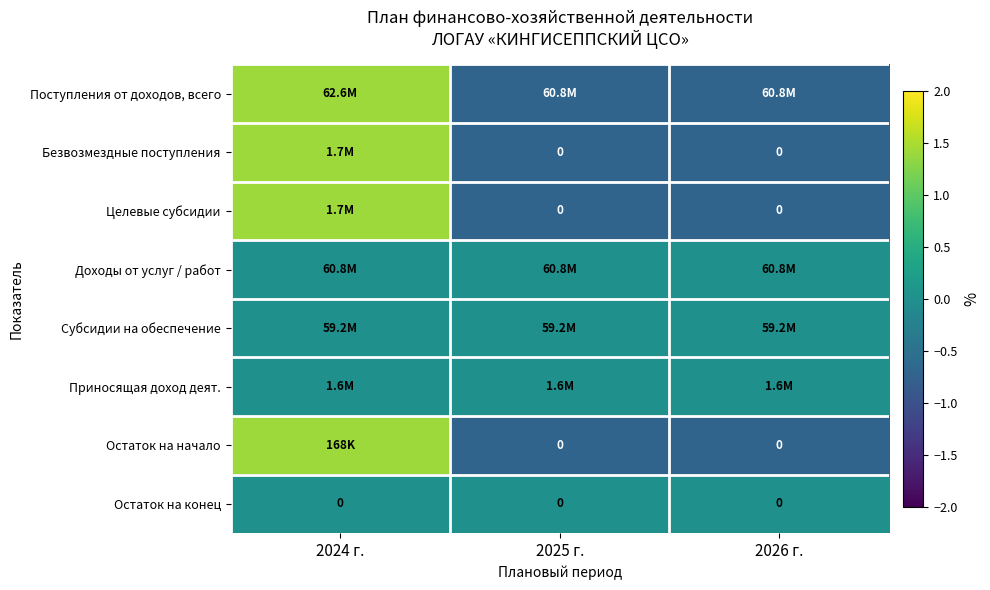

At which category is the sum across all series the highest?

2024 г.